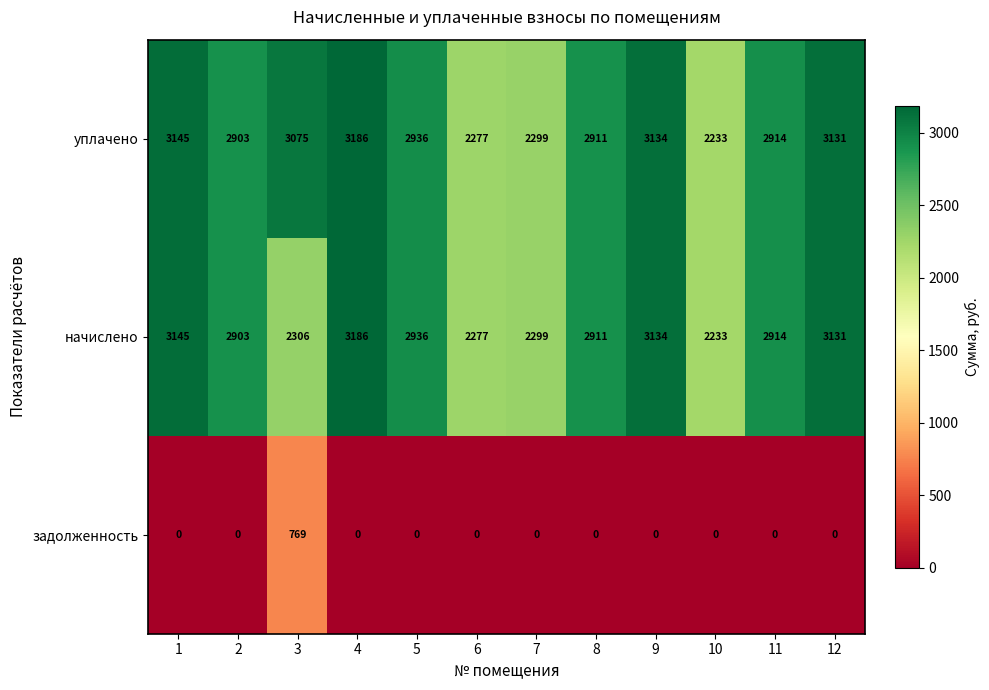

At how many categories does at least one series exceed 1040?

12